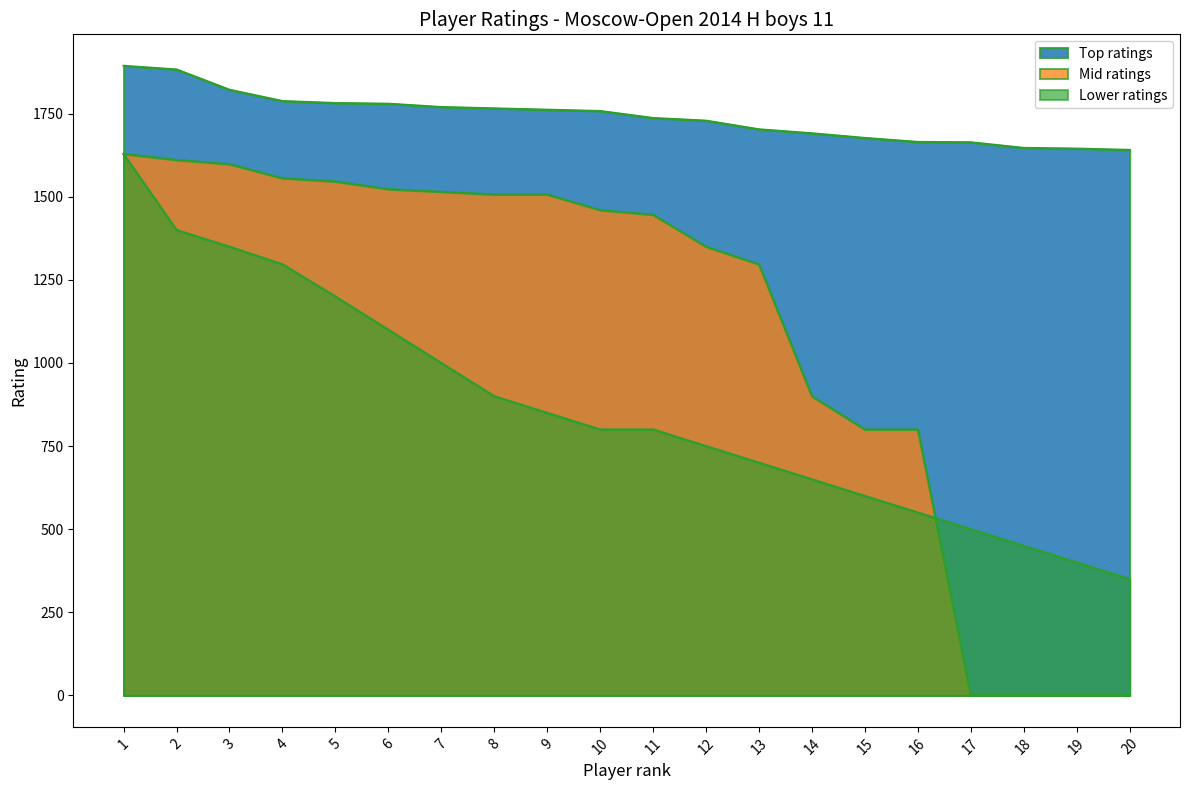

What are all the series names shown in the legend?

Top ratings, Mid ratings, Lower ratings